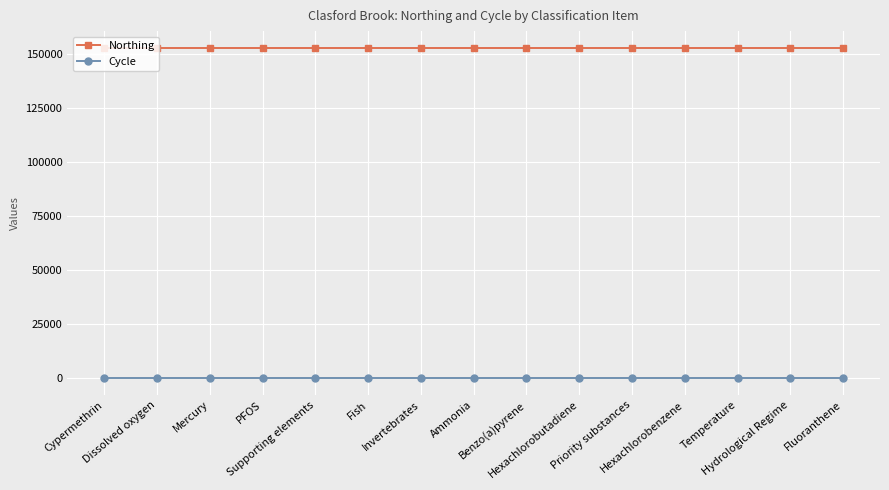

True or false: Cycle has a value of 3 at Supporting elements.

True